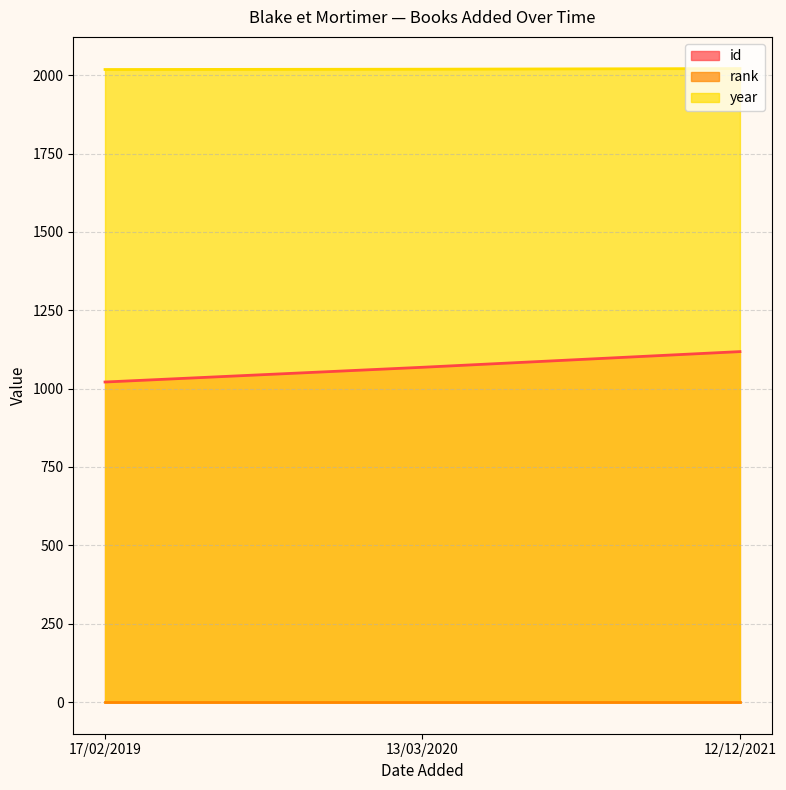

How many id values are between 1021 and 1118?

3